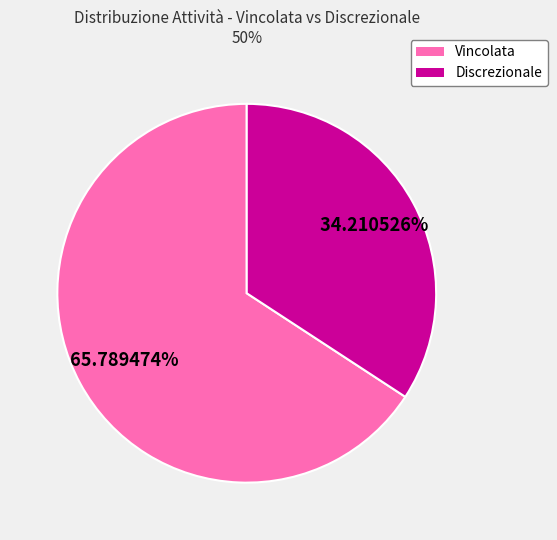

Is the sum of Vincolata and Discrezionale greater than half?

Yes